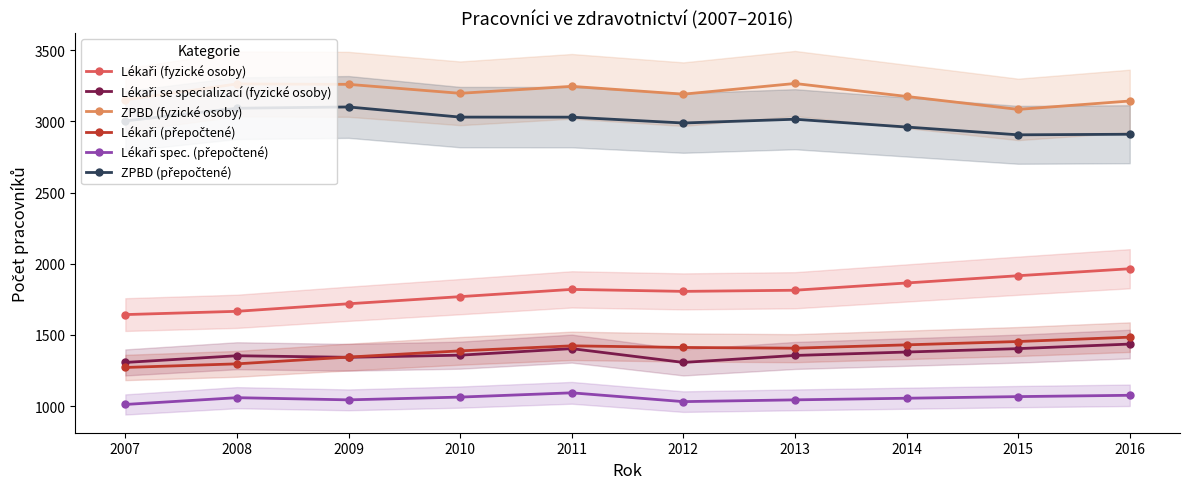

Reading left to right, extract all data points from this chart.

Lékaři (fyzické osoby): 2007=1643.0	2008=1666.0	2009=1719.0	2010=1769.0	2011=1820.0	2012=1806.0	2013=1814.0	2014=1865.0	2015=1916.0	2016=1965.0
Lékaři se specializací (fyzické osoby): 2007=1307.0	2008=1354.0	2009=1343.0	2010=1358.0	2011=1404.0	2012=1307.0	2013=1356.0	2014=1380.0	2015=1404.0	2016=1436.0
ZPBD (fyzické osoby): 2007=3151.0	2008=3263.0	2009=3260.0	2010=3197.0	2011=3246.0	2012=3191.0	2013=3266.0	2014=3175.0	2015=3084.0	2016=3143.0
Lékaři (přepočtené): 2007=1271.7	2008=1297.1	2009=1344.6	2010=1388.3	2011=1423.6	2012=1412.1	2013=1407.1	2014=1430.5	2015=1453.9	2016=1484.5
Lékaři spec. (přepočtené): 2007=1011.9	2008=1059.5	2009=1044.2	2010=1063.6	2011=1093.6	2012=1031.8	2013=1044.2	2014=1055.6	2015=1067.0	2016=1076.3
ZPBD (přepočtené): 2007=3003.2	2008=3092.3	2009=3101.2	2010=3029.9	2011=3029.6	2012=2988.5	2013=3015.0	2014=2960.2	2015=2905.5	2016=2909.5